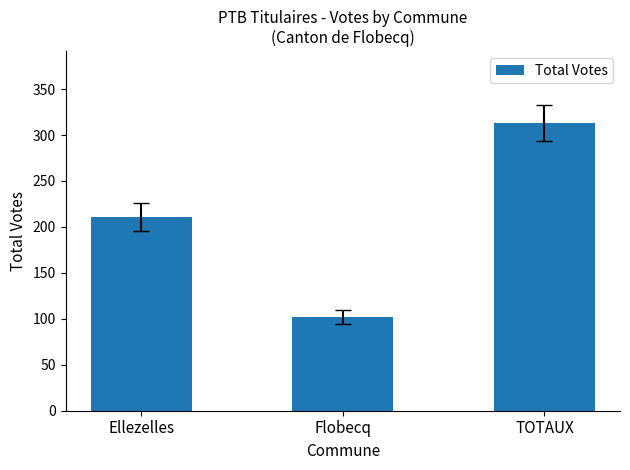

Reading left to right, transcribe all the data shown in this chart.

Ellezelles=211	Flobecq=102	TOTAUX=313